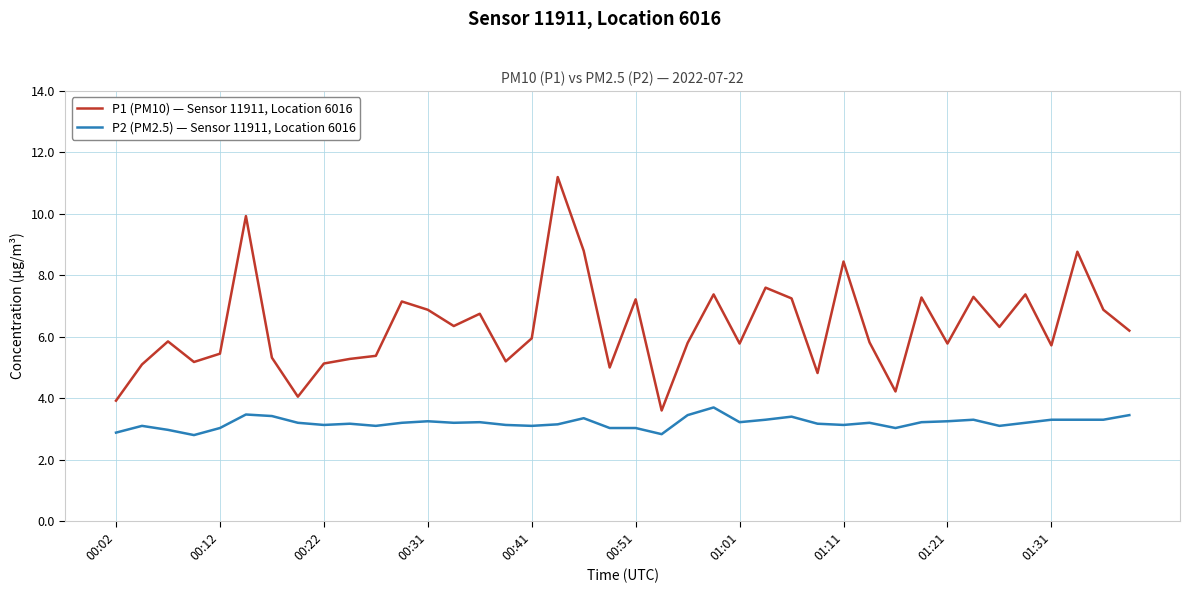

Which series has the widest spread of values?

P1 (PM10) — Sensor 11911, Location 6016